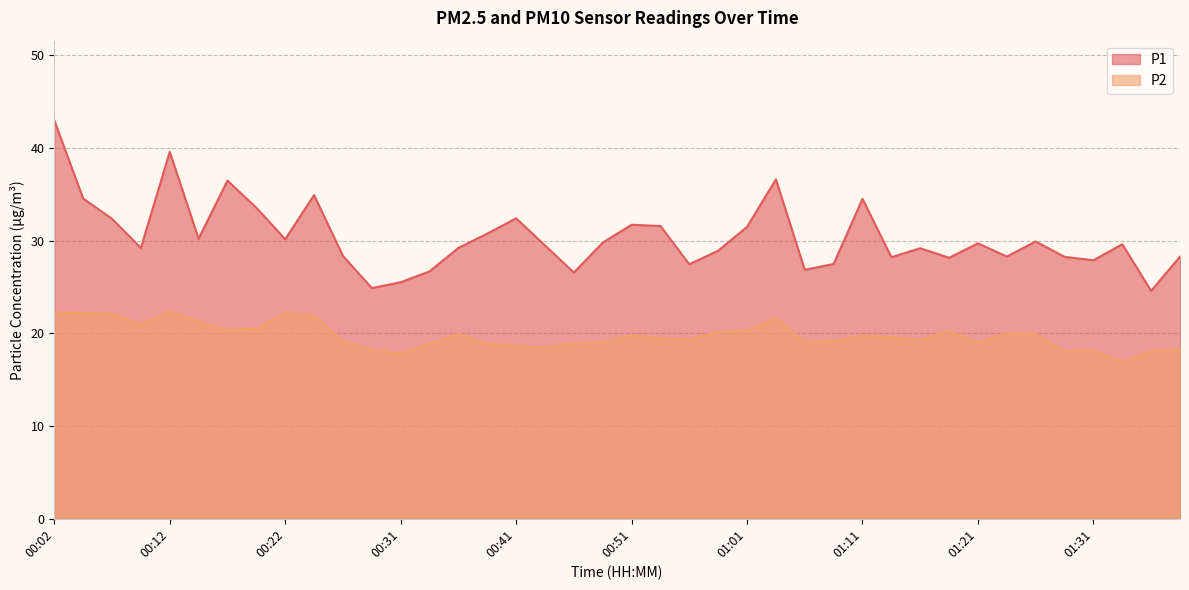

True or false: P2 and P1 intersect in this chart.

False